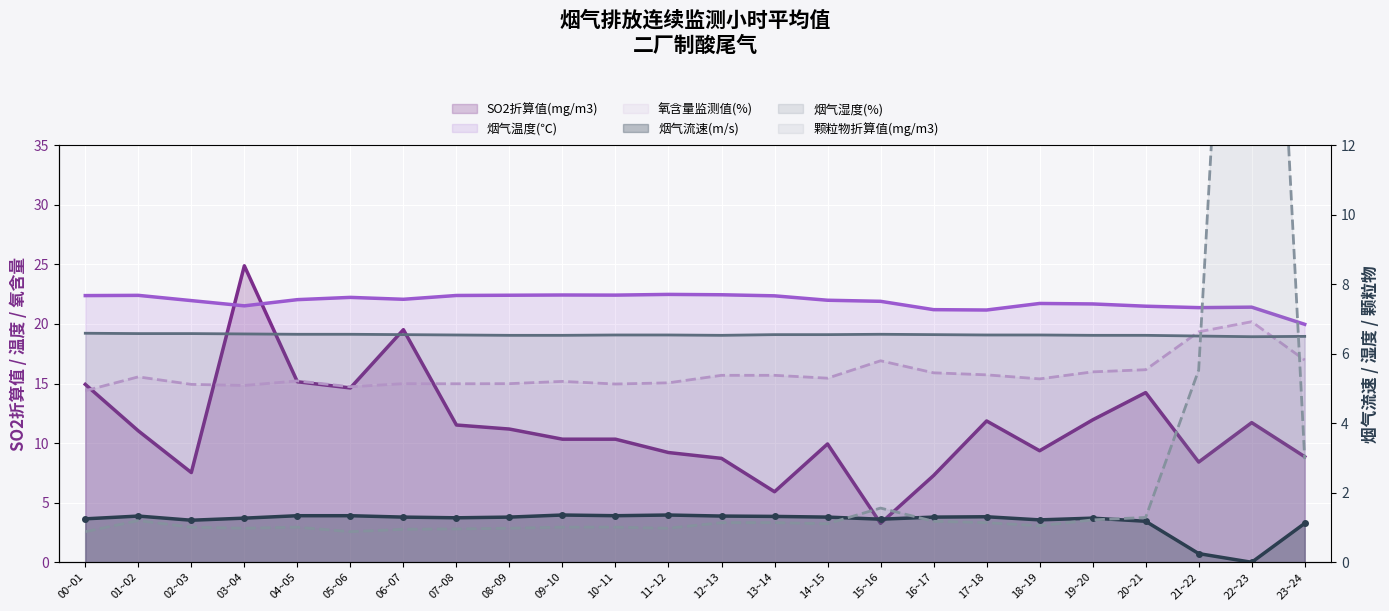

How many series are shown in this chart?

6